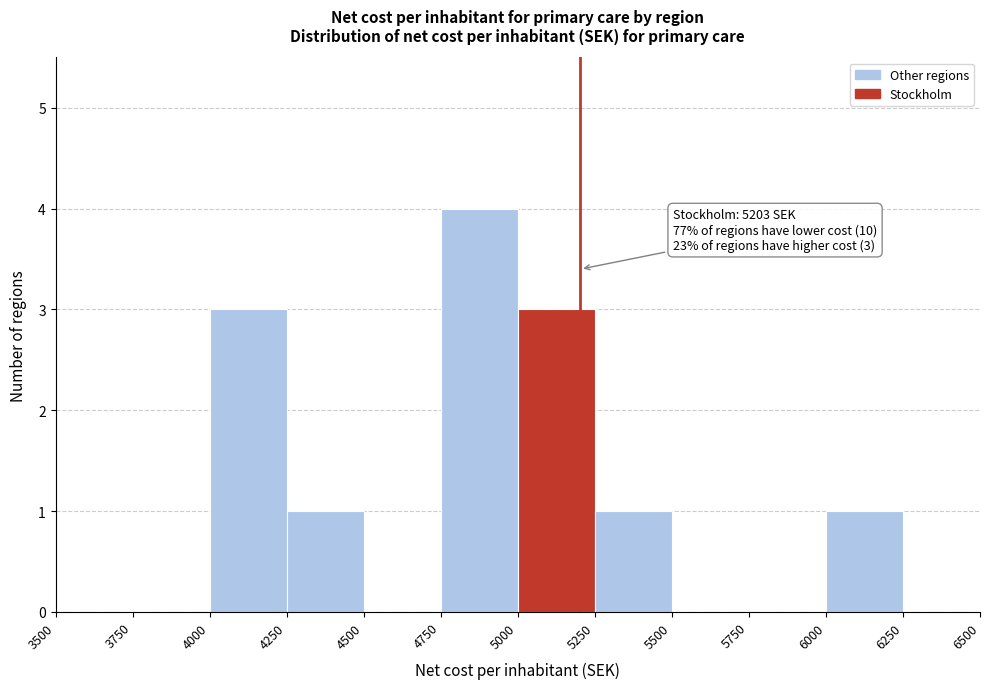

Over which range of the x-axis is the bar tallest?

4750 to 5000